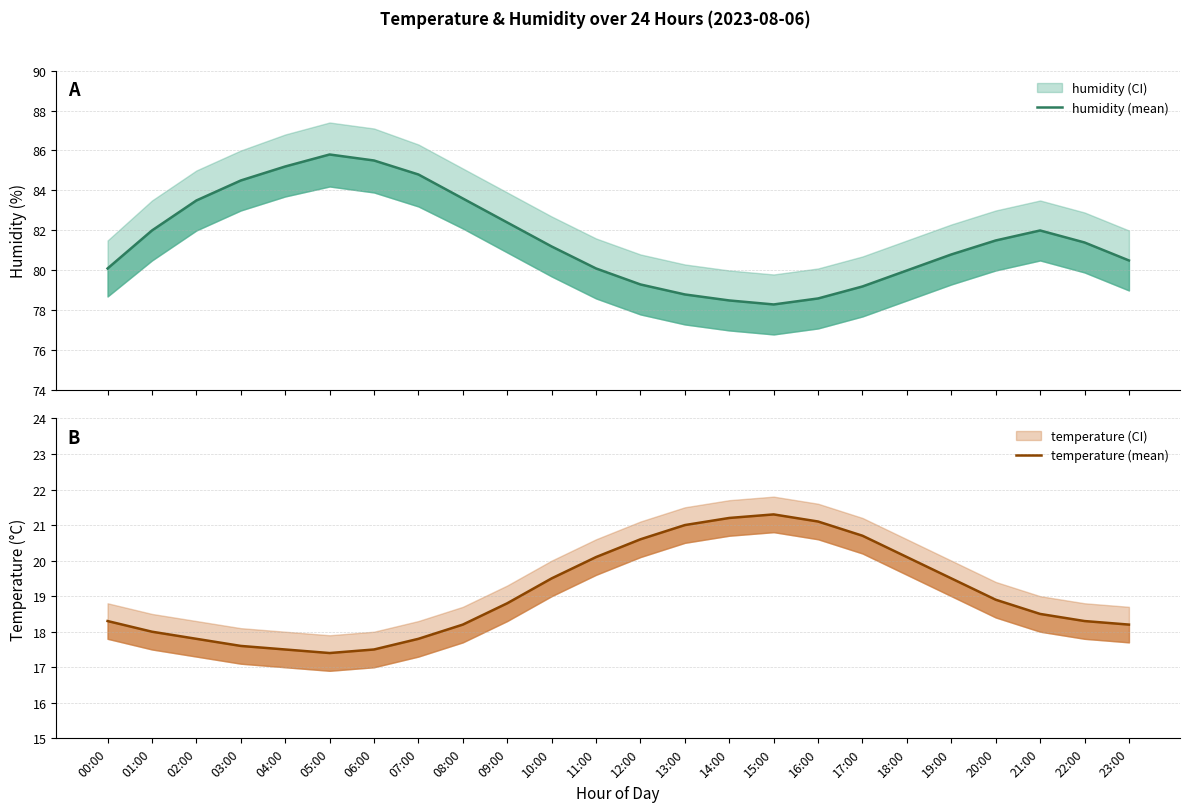

True or false: humidity (mean) has a value of 54.2 at 17:00.

False